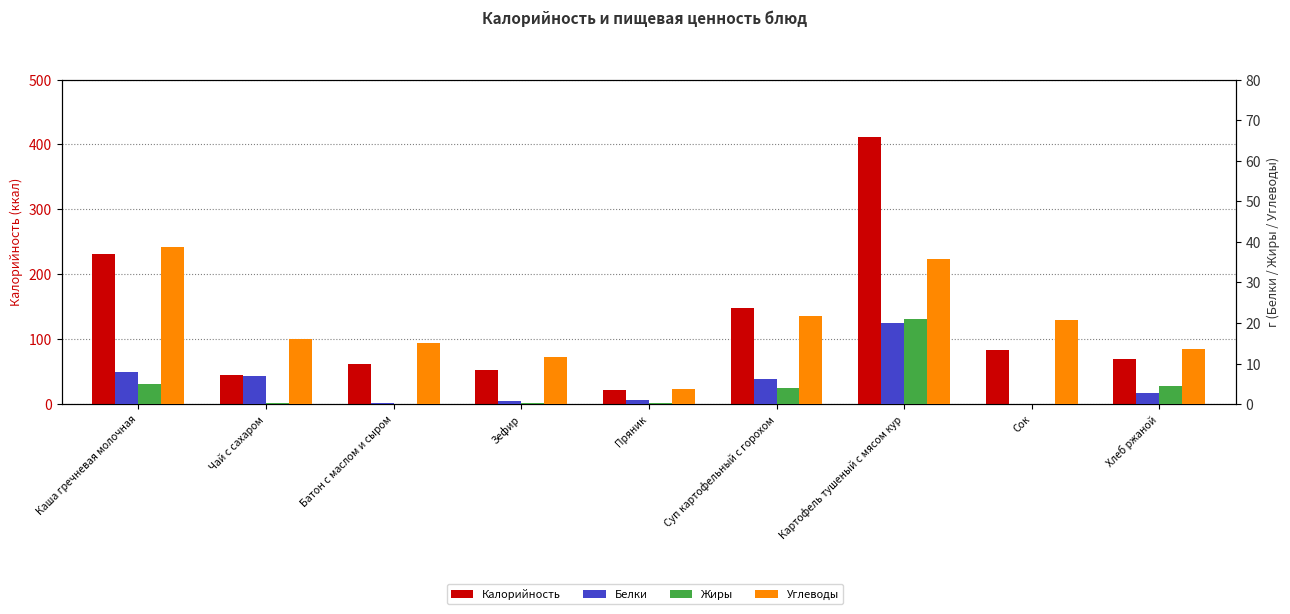

What is the total value across all series at Пряник?

26.4